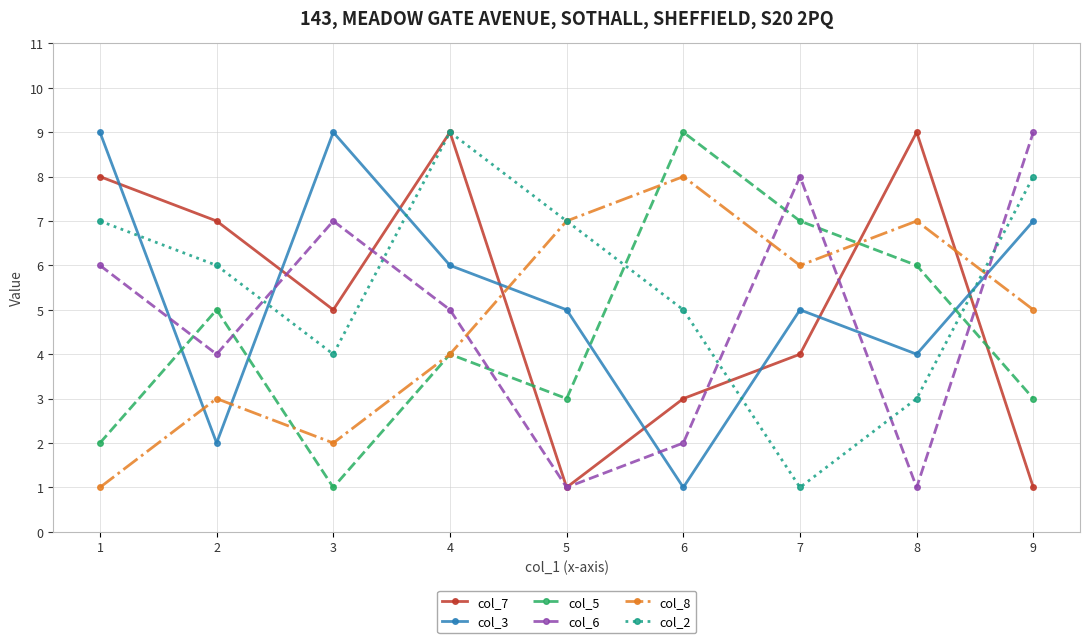

What is the value of the col_2 point at the 6th from the left?

5